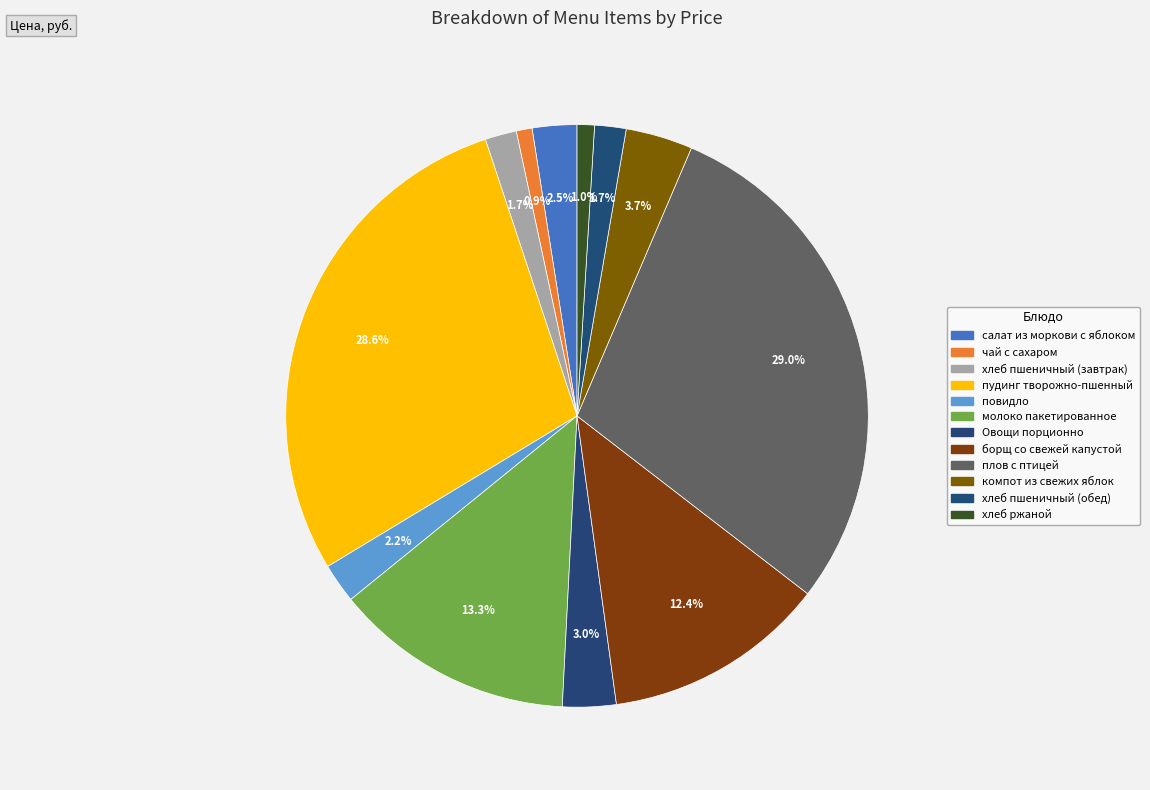

What is the largest slice in the pie chart?

плов с птицей